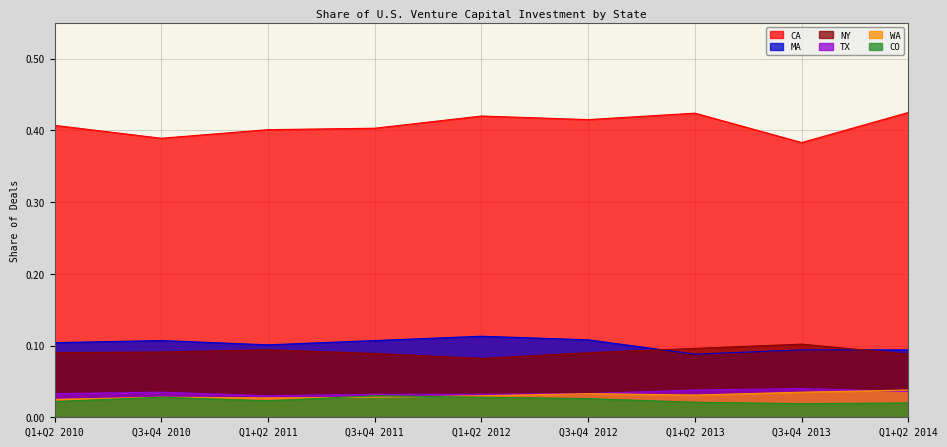

At how many categories does at least one series exceed 0?

9